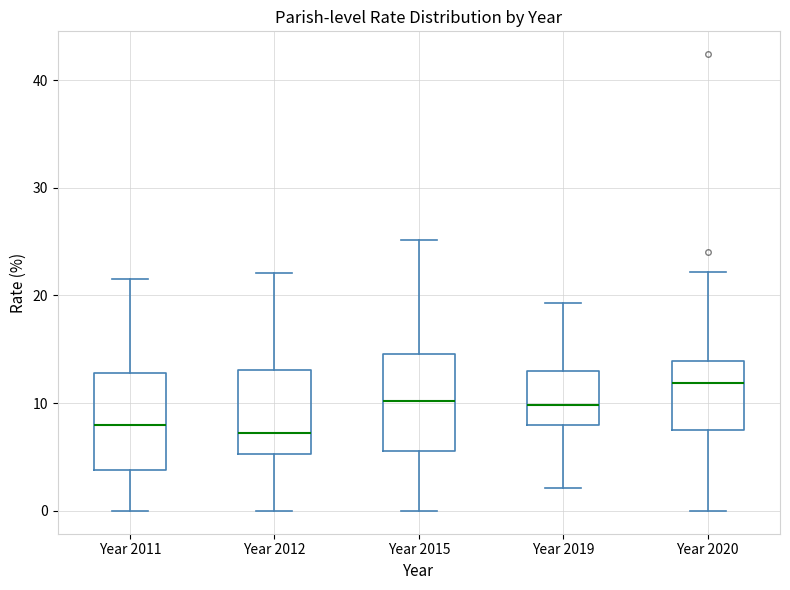

Which box's median line is the highest?

Year 2020